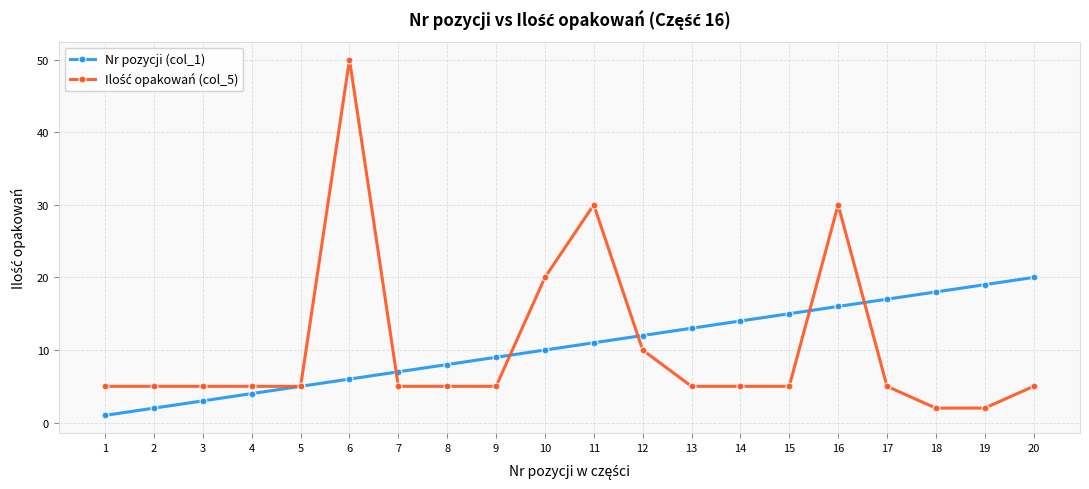

What is the greatest value displayed?

50